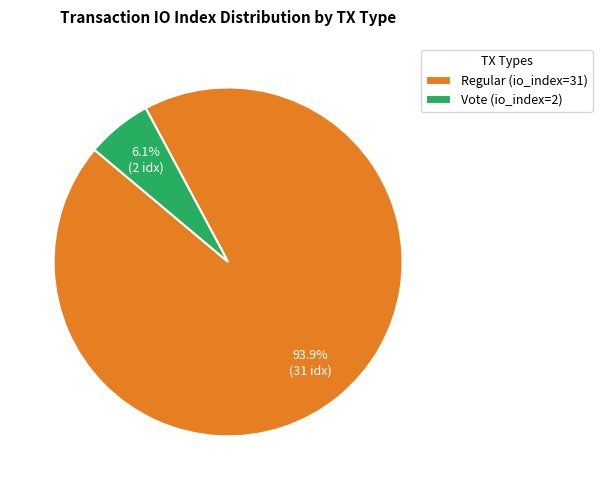

What portion of the pie excludes Regular (io_index=31)?

6.1%